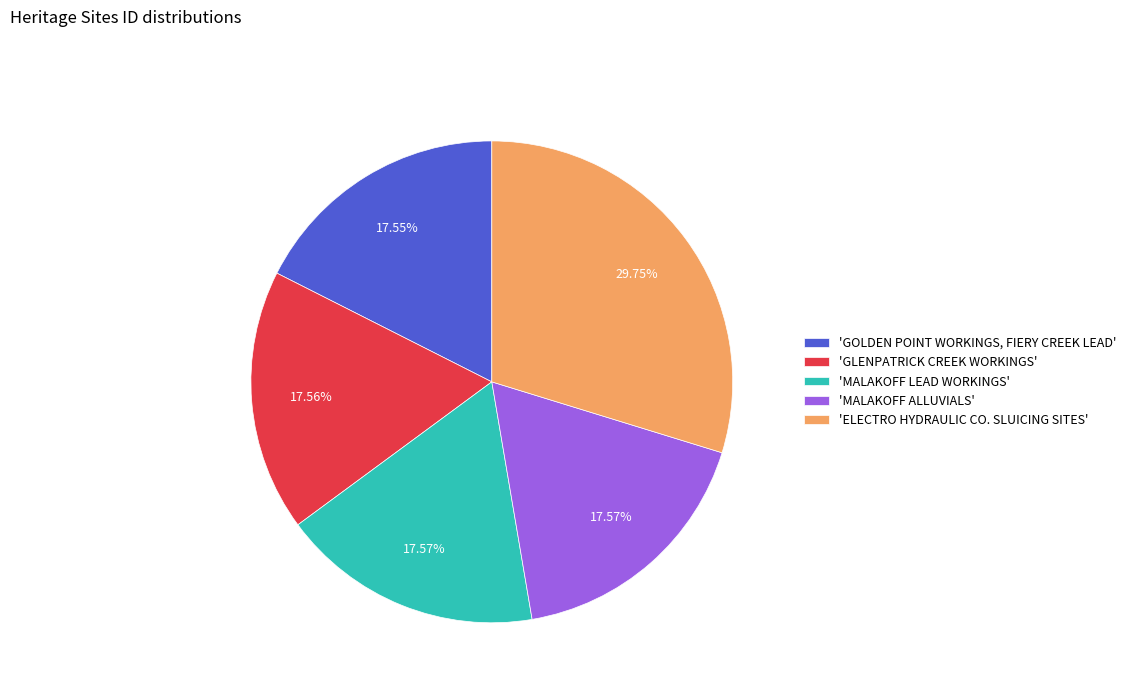

Does any single category account for the majority?

No